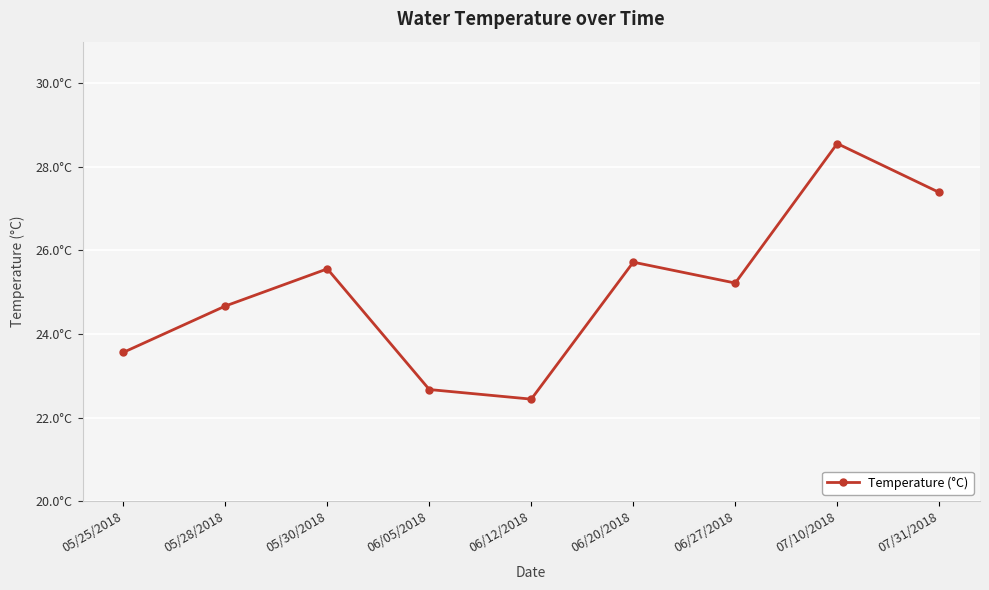

Is this an area chart (filled region under the line)?

No